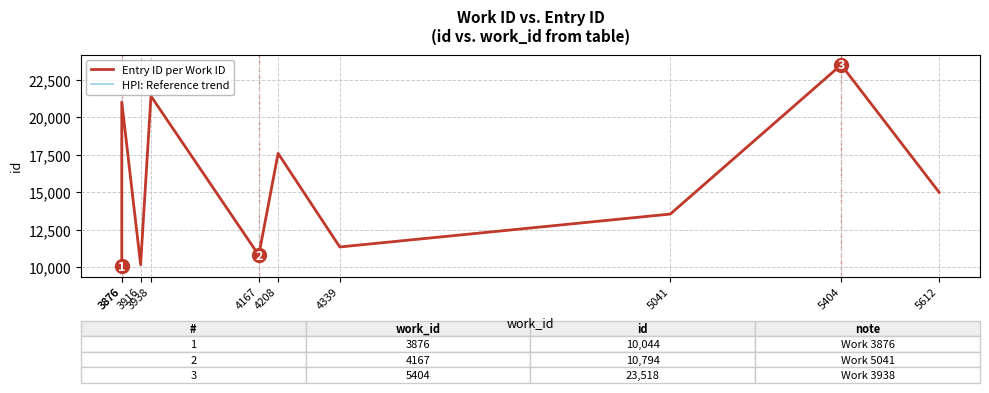

Where is Entry ID per Work ID nearest to the value 16781?

4208